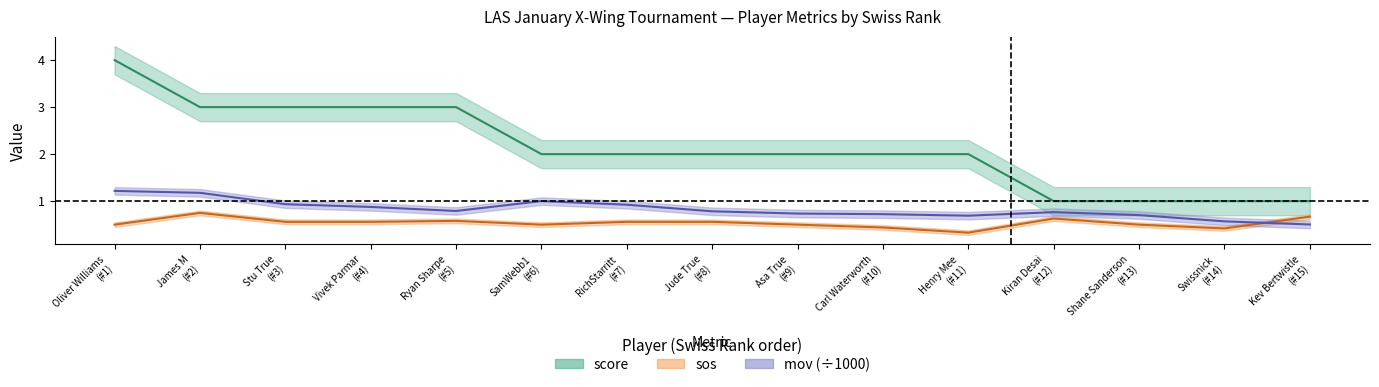

Is the value of score at Shane Sanderson (#13) greater than the value of sos at Ryan Sharpe (#5)?

Yes